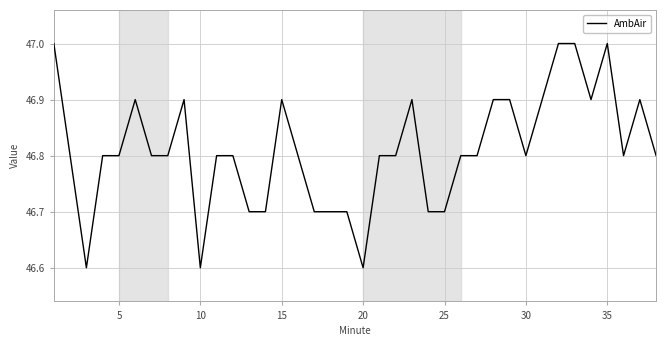

What is the difference between the maximum and minimum values?

0.4